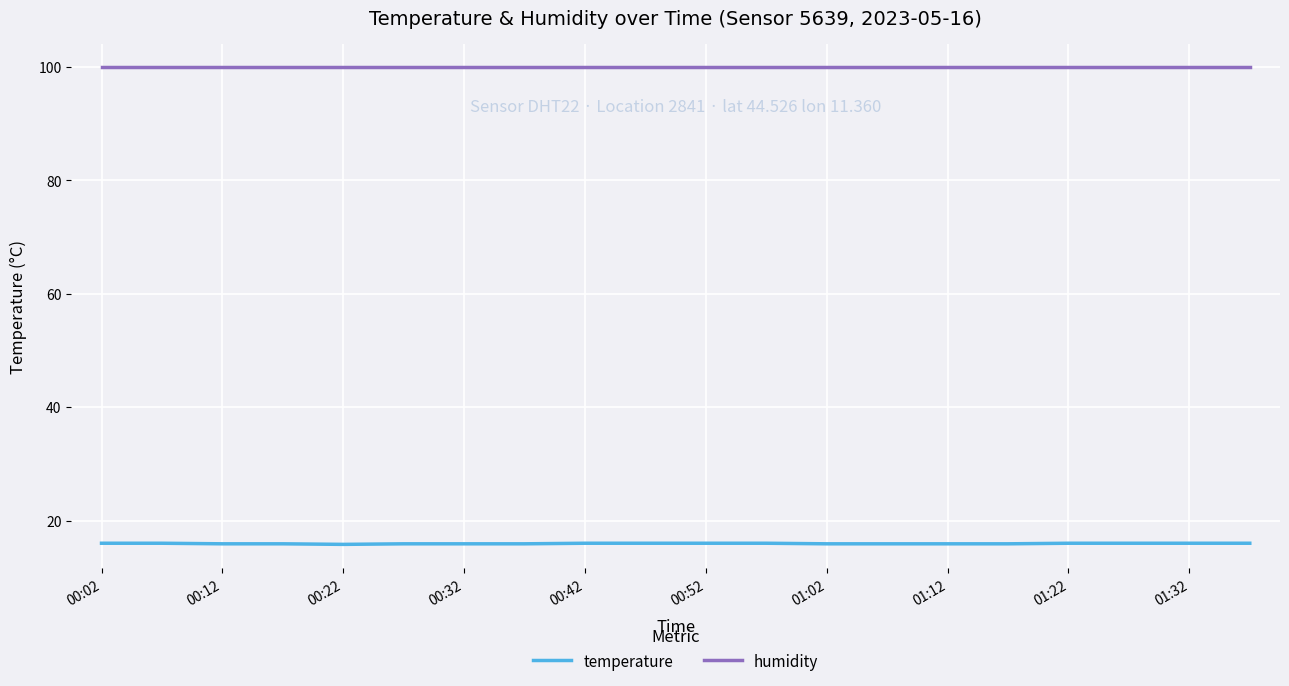

List the series in order of their overall mean, highest first.

humidity, temperature